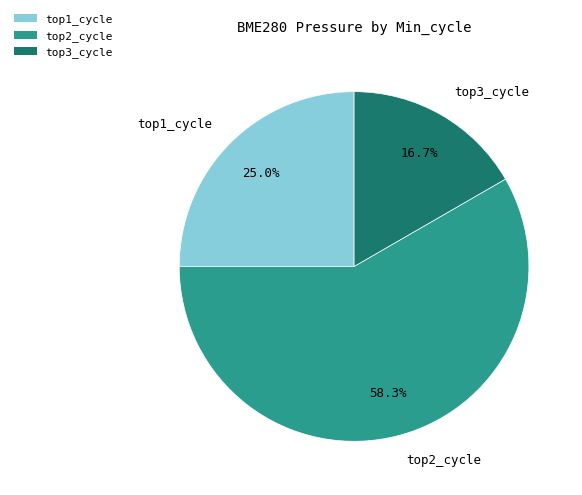

Combined, what portion of the pie is top1_cycle and top2_cycle?

83.3%